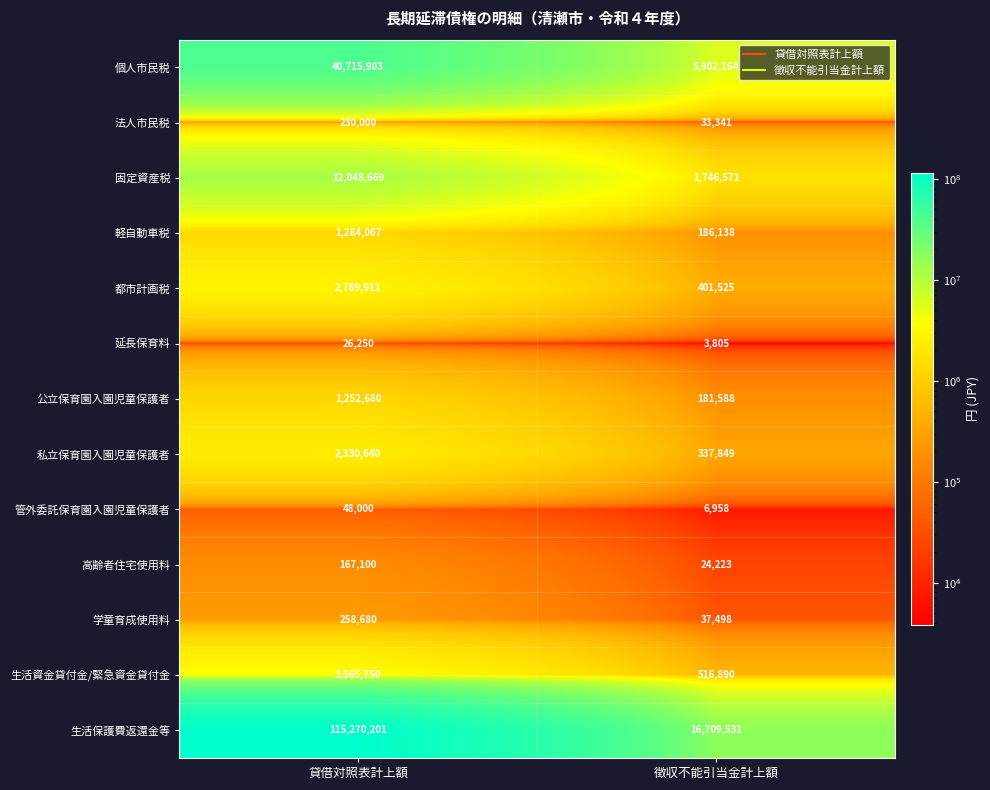

Is it true that 軽自動車税 equals 98282 at 徴収不能引当金計上額?

False